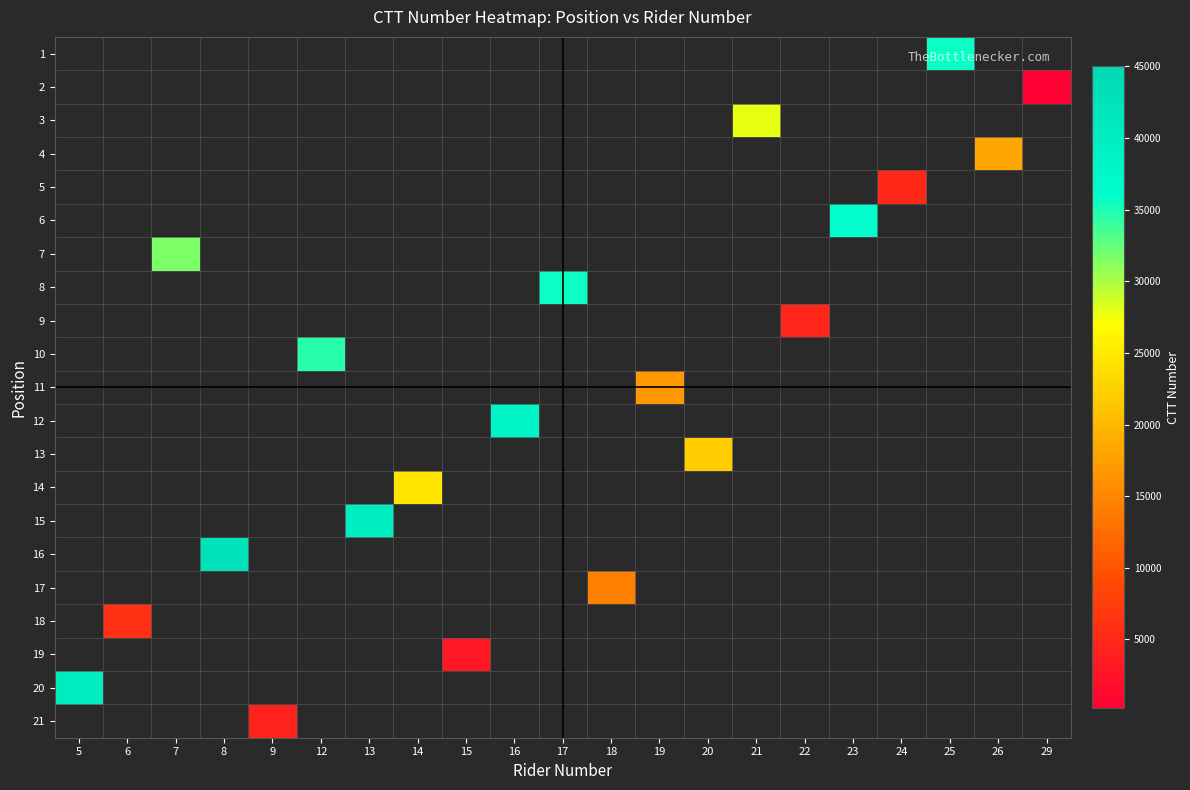

How many distinct data groups are displayed?

21